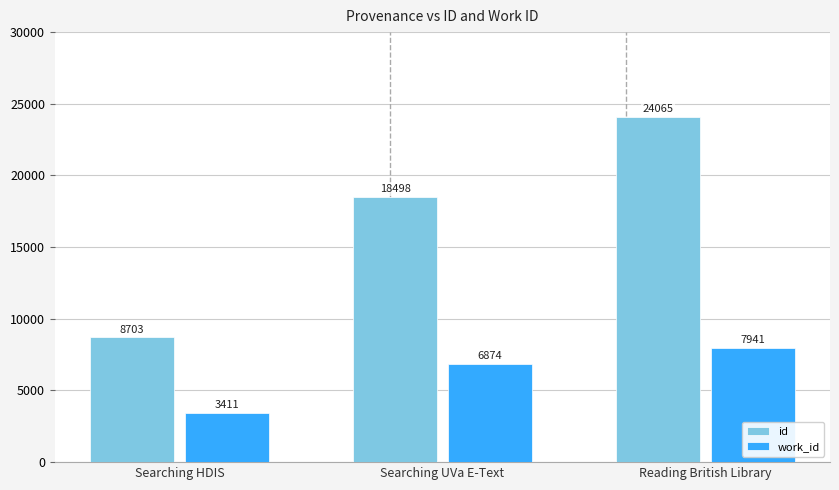

Between Searching HDIS and Searching UVa E-Text, which series saw the biggest shift?

id